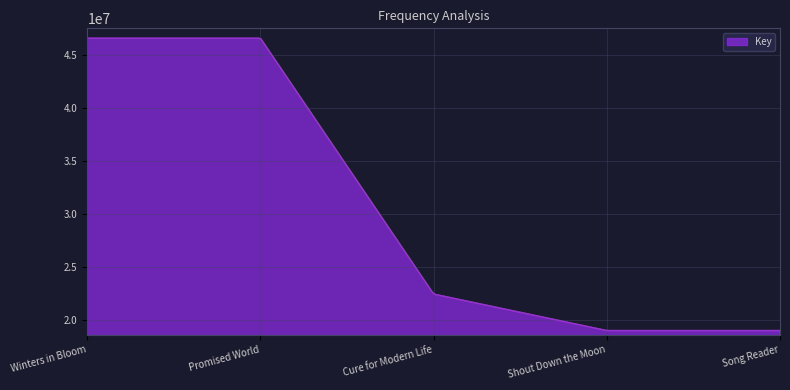

What is the difference between the maximum and minimum values?

27518405.0